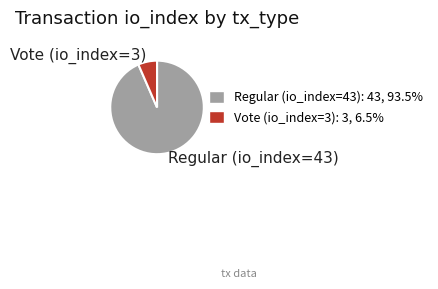

Which has a higher value, Regular (io_index=43) or Vote (io_index=3)?

Regular (io_index=43)